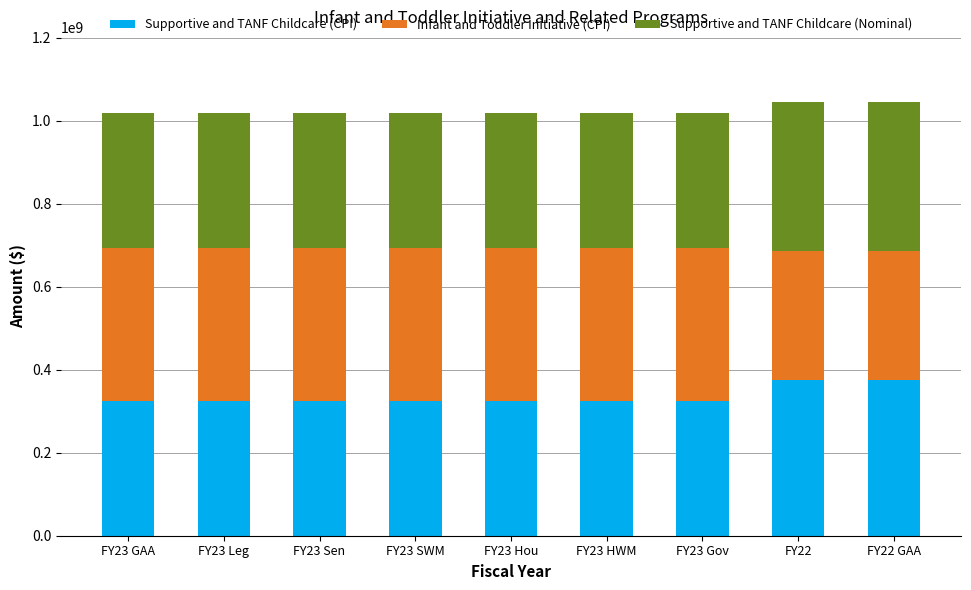

What is the average value of the Supportive and TANF Childcare (CPI) series?

336411537